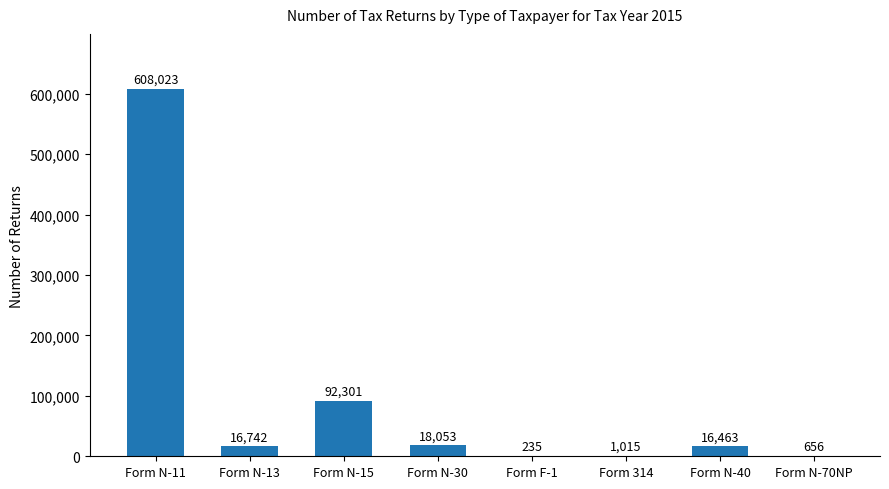

Where is the data nearest to the value 304129?

Form N-15